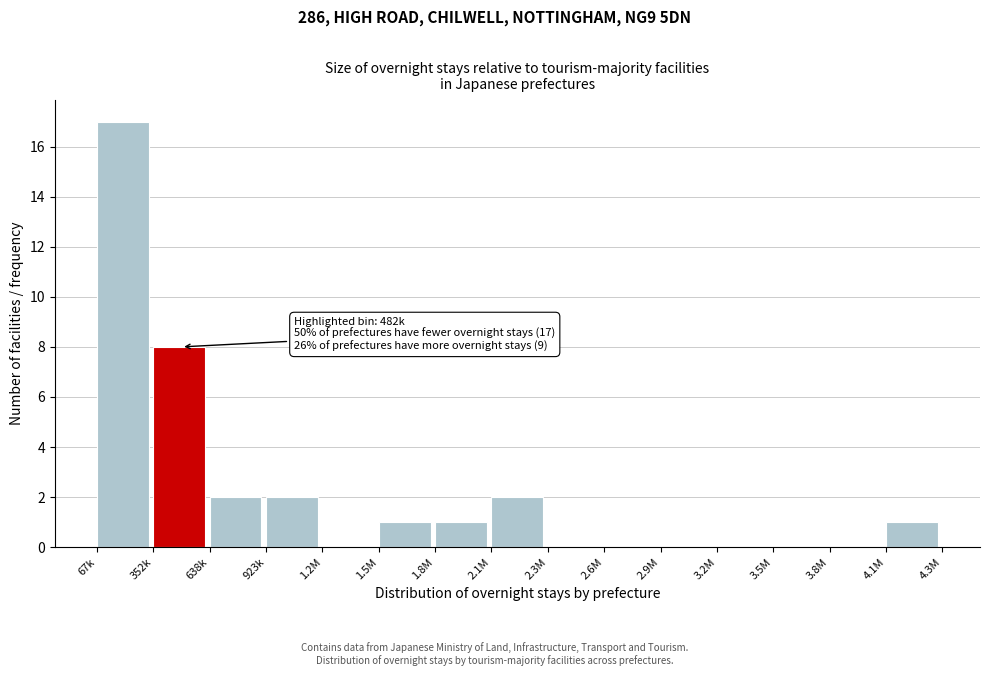

Reading right to left, transcribe all the data shown in this chart.

4.1M=1	3.8M=0	3.5M=0	3.2M=0	2.9M=0	2.6M=0	2.3M=0	2.1M=2	1.8M=1	1.5M=1	1.2M=0	923k=2	638k=2	352k=8	67k=17